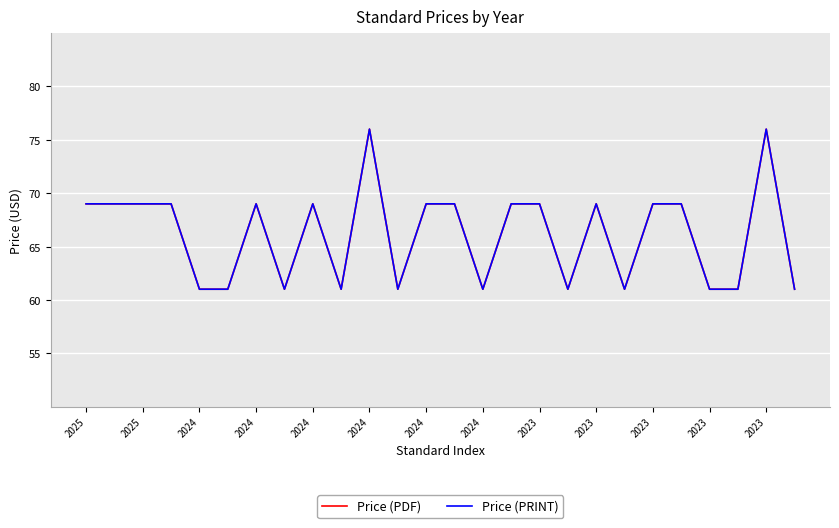

Does the chart display data point markers on the line(s)?

No